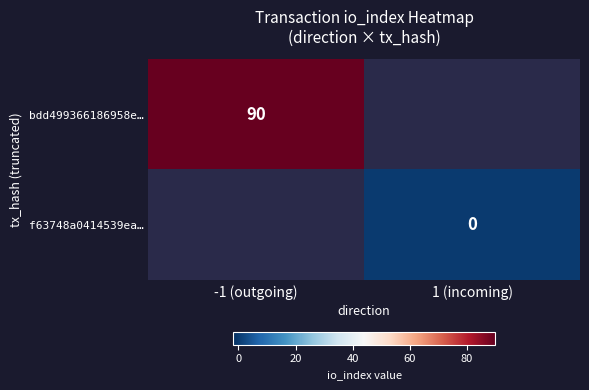

Is it true that bdd499366186958e… equals 28 at -1 (outgoing)?

False